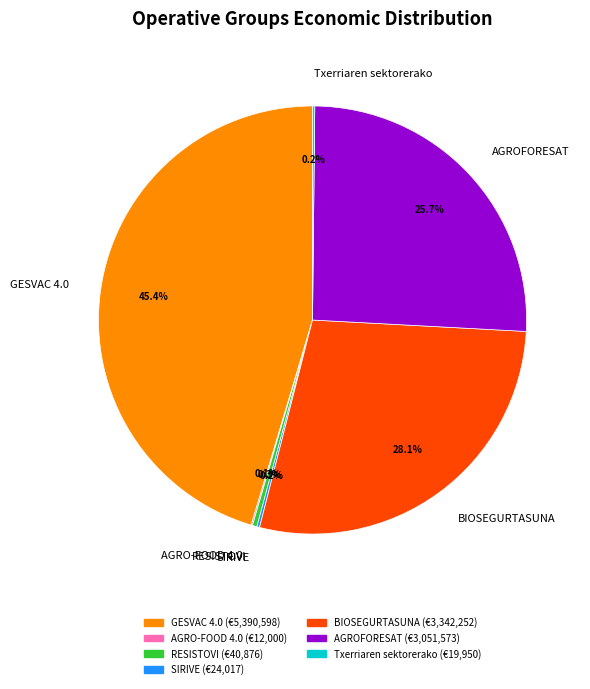

Is the sum of BIOSEGURTASUNA and AGROFORESAT greater than half?

Yes